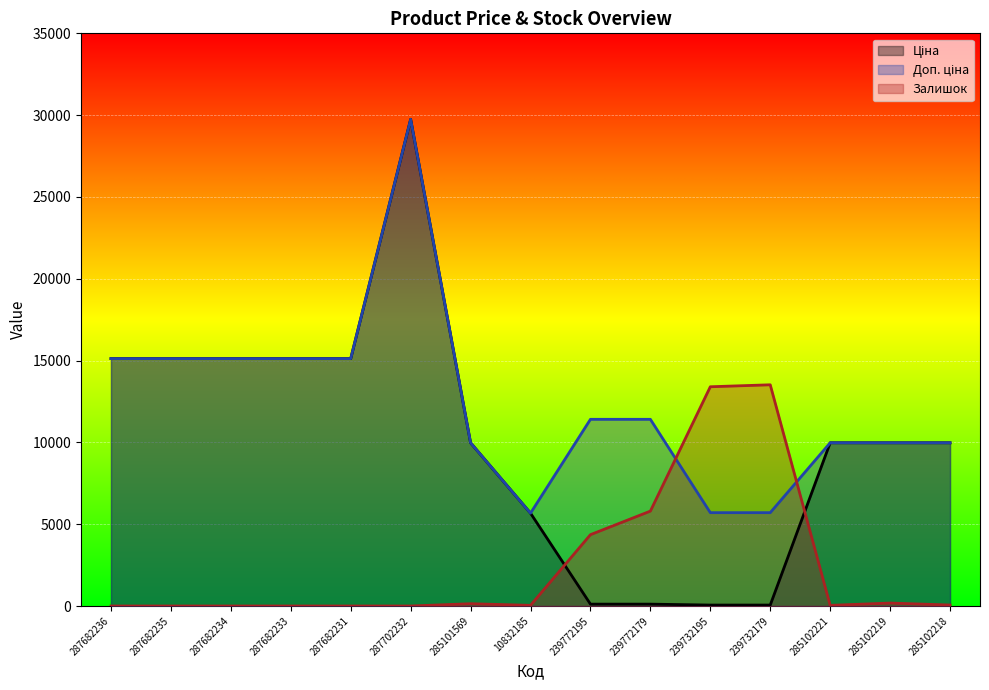

List the labels in order of Залишок value, smallest first.

287682236, 287682235, 287682234, 287682233, 287682231, 287702232, 10832185, 285102221, 285102218, 285101569, 285102219, 239772195, 239772179, 239732195, 239732179